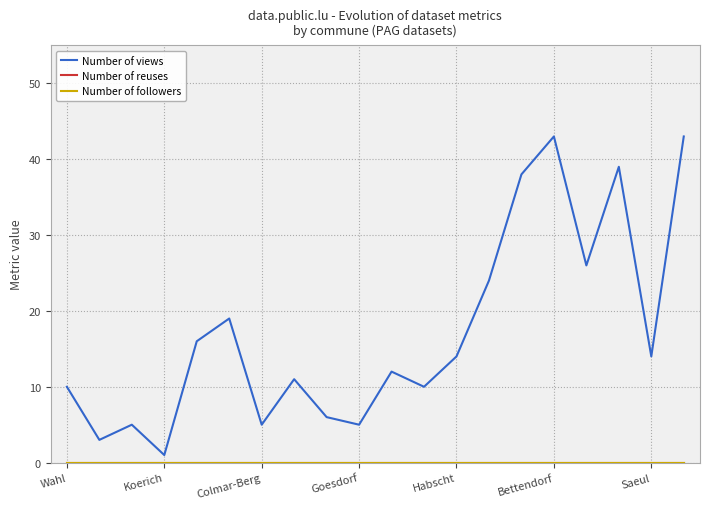

Does the chart have visible grid lines?

Yes